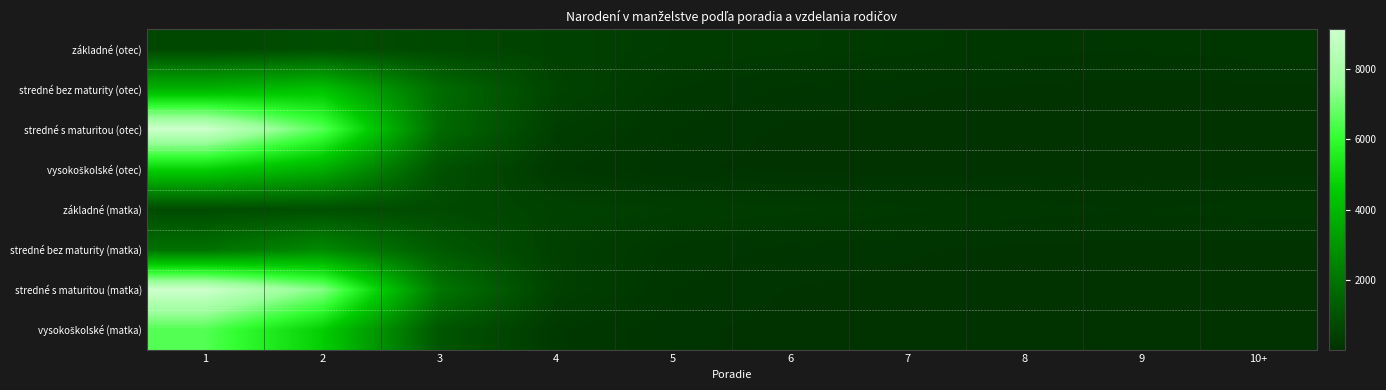

Which has a higher value, 10+ or 7?

7